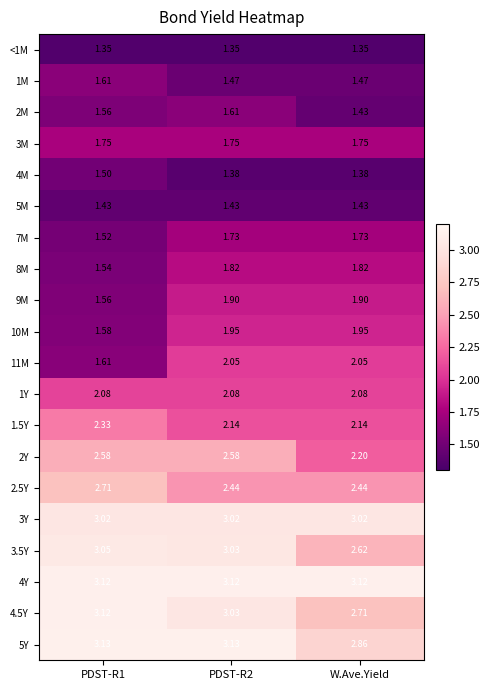

Between PDST-R2 and W.Ave.Yield, which series saw the biggest shift?

3.5Y